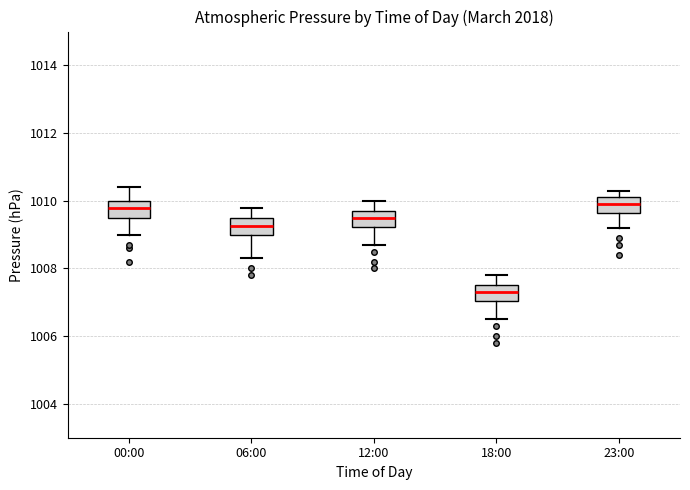

Reading left to right, transcribe this box plot: for each box, give where its median line is, the range the box spans, and where its two whiskers end, as read against the y-axis. The values are not printed on the chart, so give them approximately, as read against the axis.

00:00: median 1009.8, box 1009.6 to 1010.0, whiskers 1009.0 to 1010.4
06:00: median 1009.2, box 1009.0 to 1009.6, whiskers 1008.4 to 1009.8
12:00: median 1009.6, box 1009.2 to 1009.8, whiskers 1008.8 to 1010.0
18:00: median 1007.4, box 1007.0 to 1007.6, whiskers 1006.6 to 1007.8
23:00: median 1010.0, box 1009.6 to 1010.2, whiskers 1009.2 to 1010.4